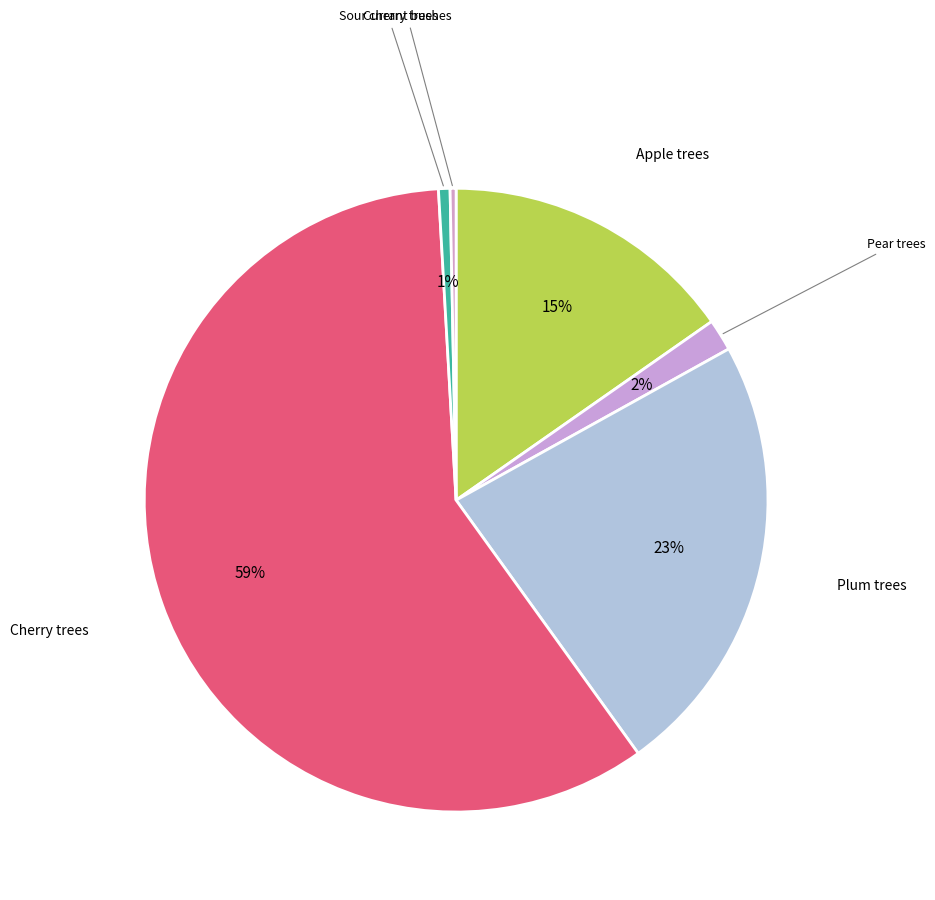

How many segments does this pie chart have?

6